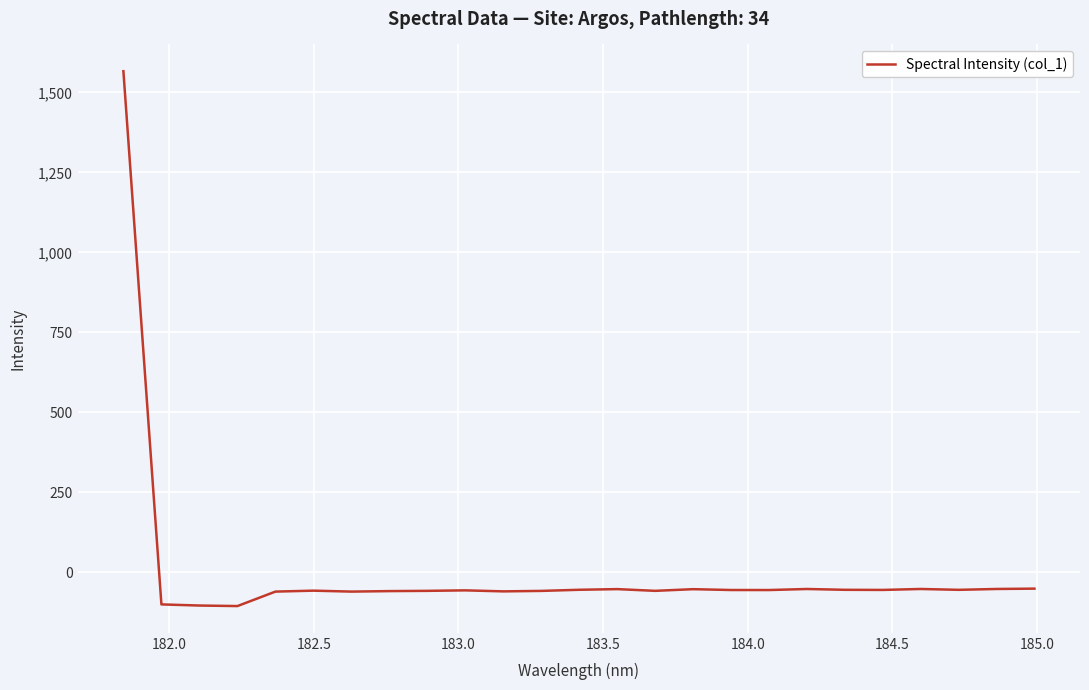

What is the difference between the maximum and minimum values?

1671.1